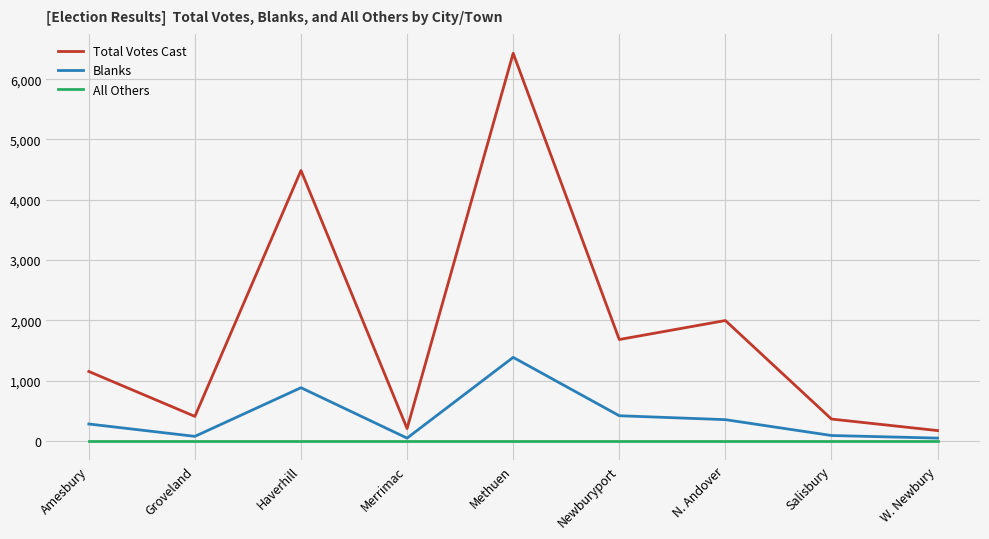

What is the sum of all Blanks values?

3581